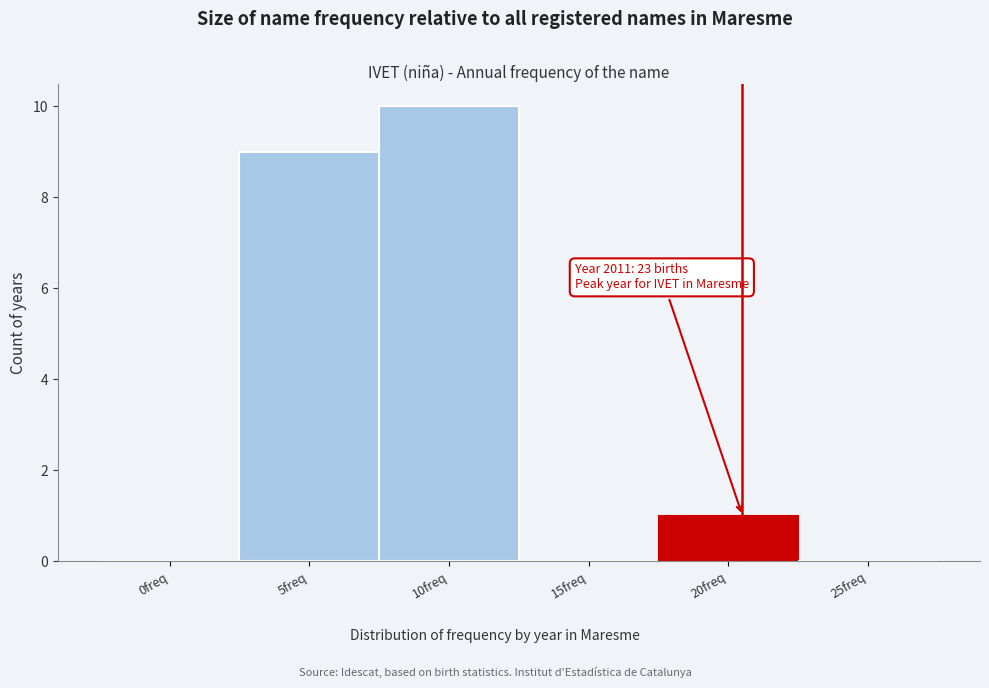

Reading left to right, list all the values displayed in this chart.

0freq=0	5freq=9	10freq=10	15freq=0	20freq=1	25freq=0